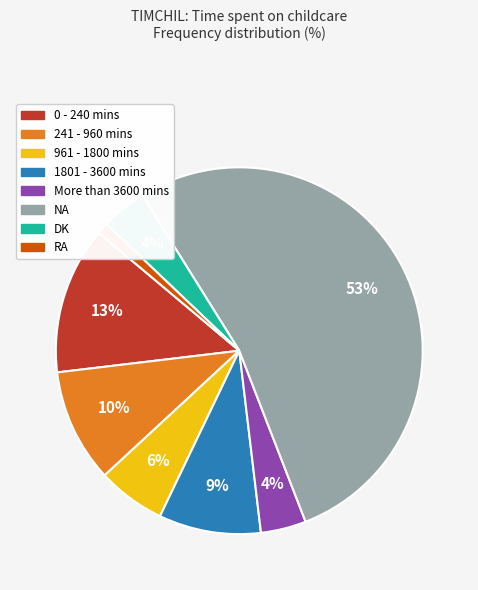

How many segments does this pie chart have?

8